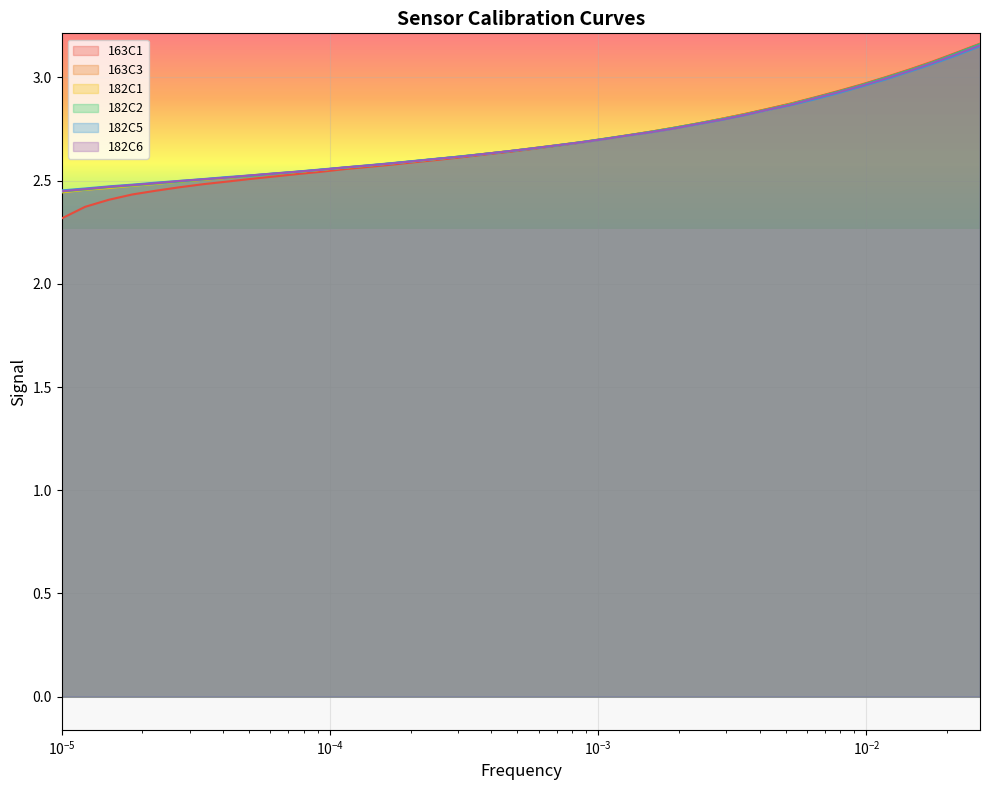

What is the minimum value shown in the chart?

2.3